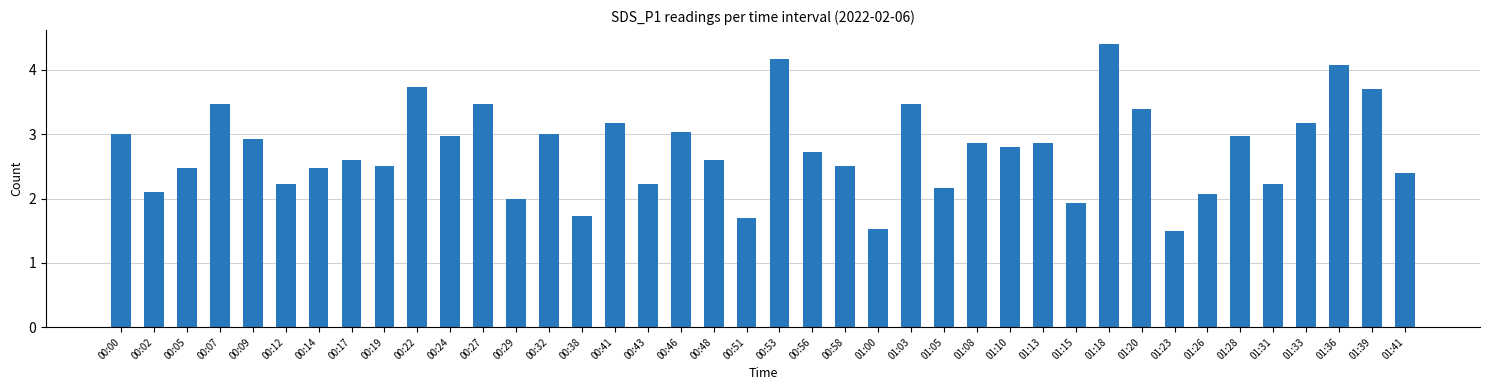

What is the change in value from 00:48 to 01:08?

+0.3